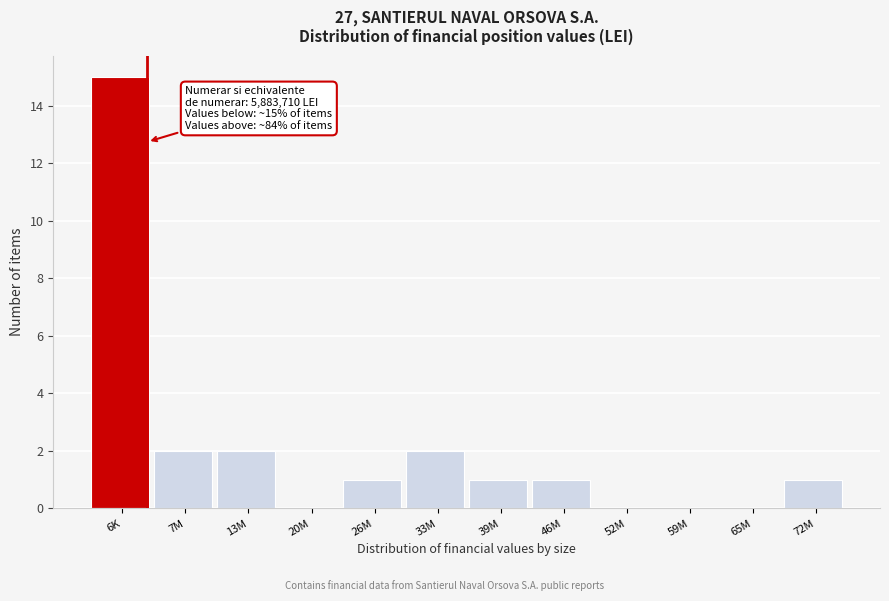

Reading left to right, list all the values displayed in this chart.

6K=15	7M=2	13M=2	20M=0	26M=1	33M=2	39M=1	46M=1	52M=0	59M=0	65M=0	72M=1